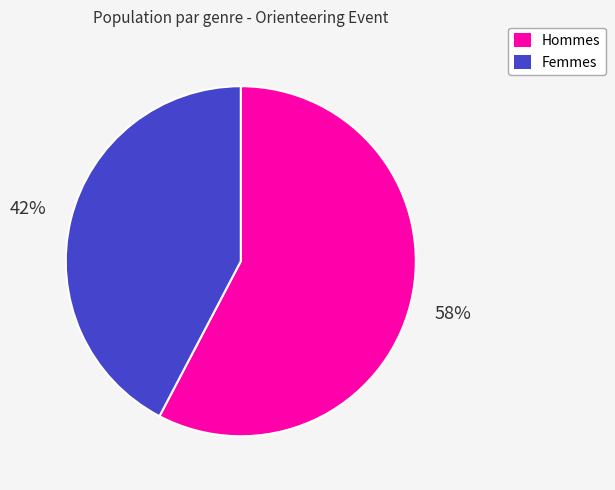

What is the smallest slice in the pie chart?

Femmes